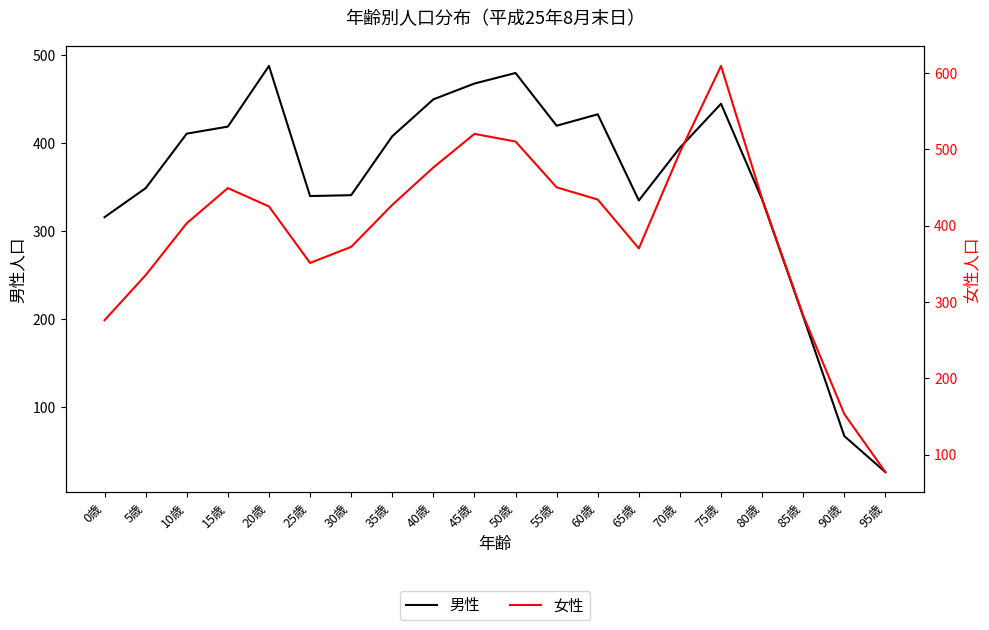

List the series in order of their overall mean, lowest first.

男性, 女性